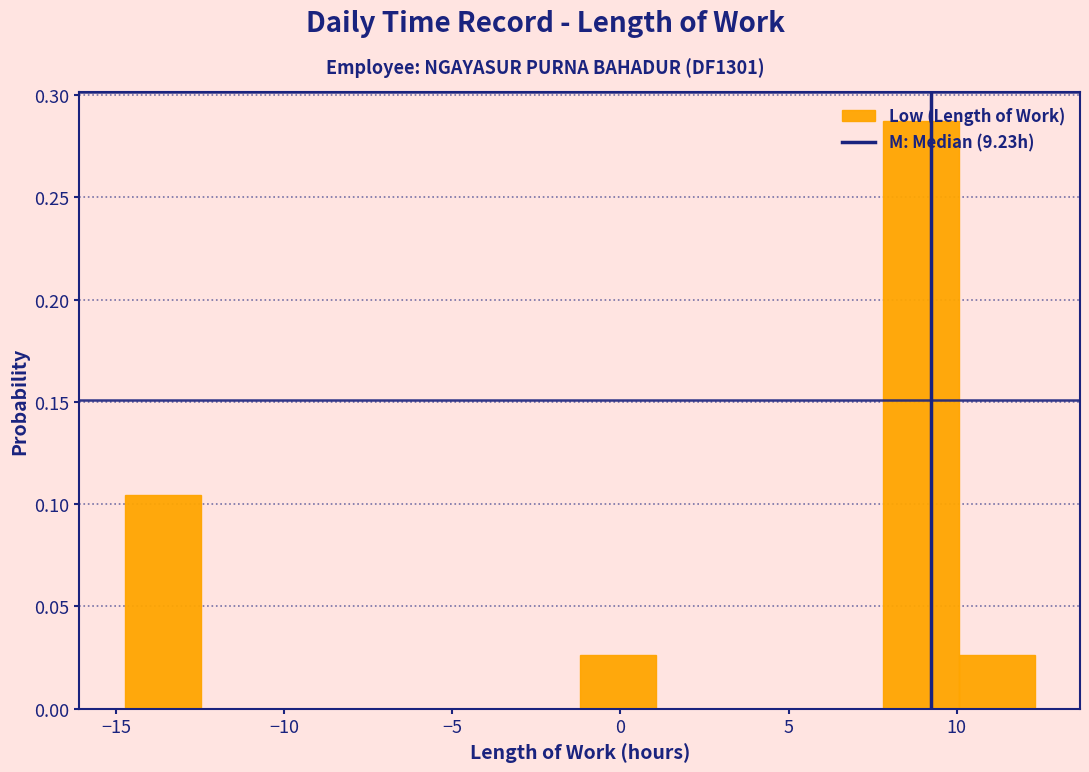

What is the height of the bar covering -14.5 to -12.5 on the x-axis? Neither the bar edges nor the heights are printed on the chart, so give them approximately, as read against the axes.

0.105